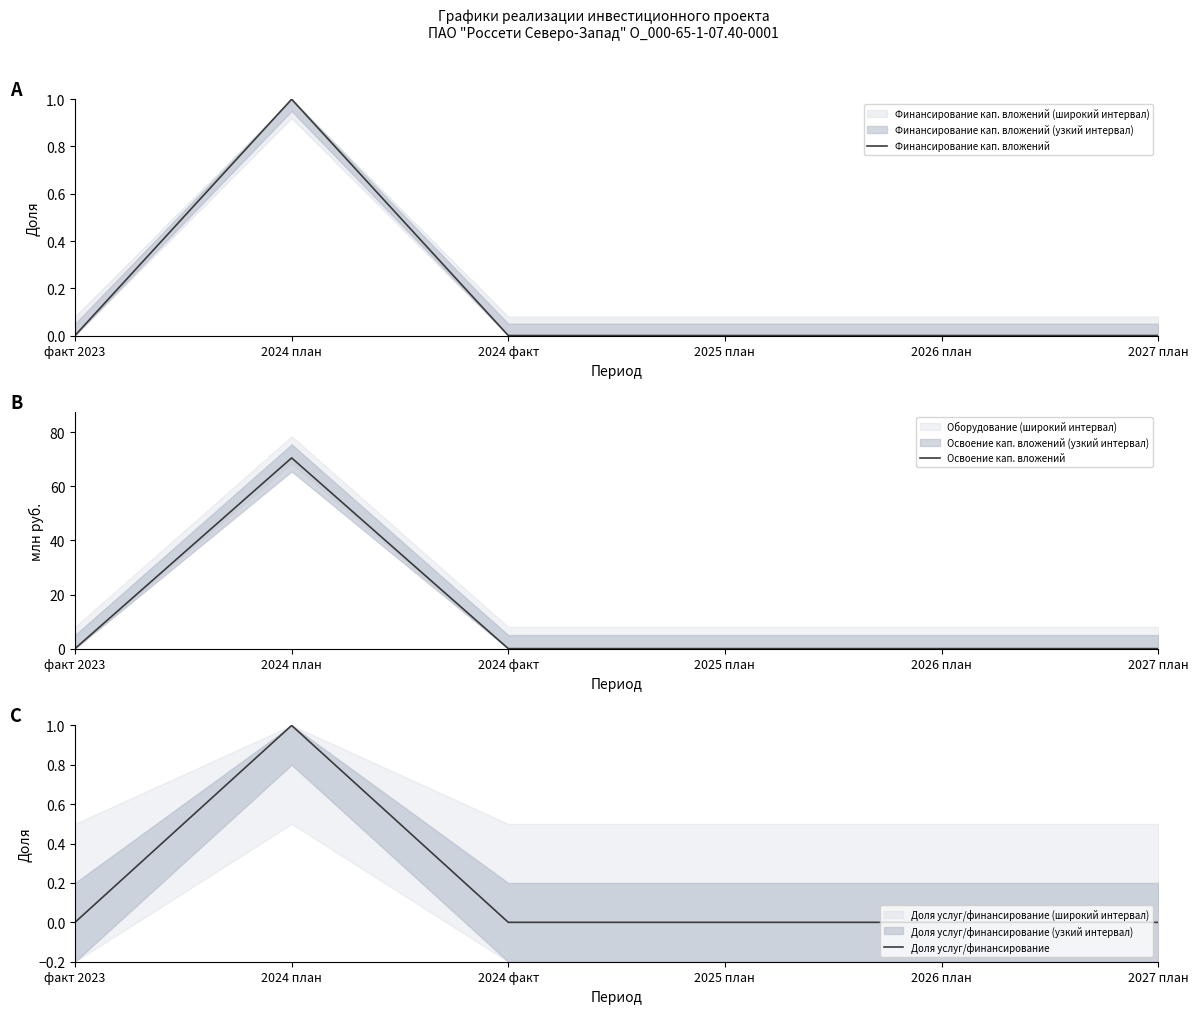

True or false: Освоение кап. вложений has a value of 0.0 at 2026 план.

True